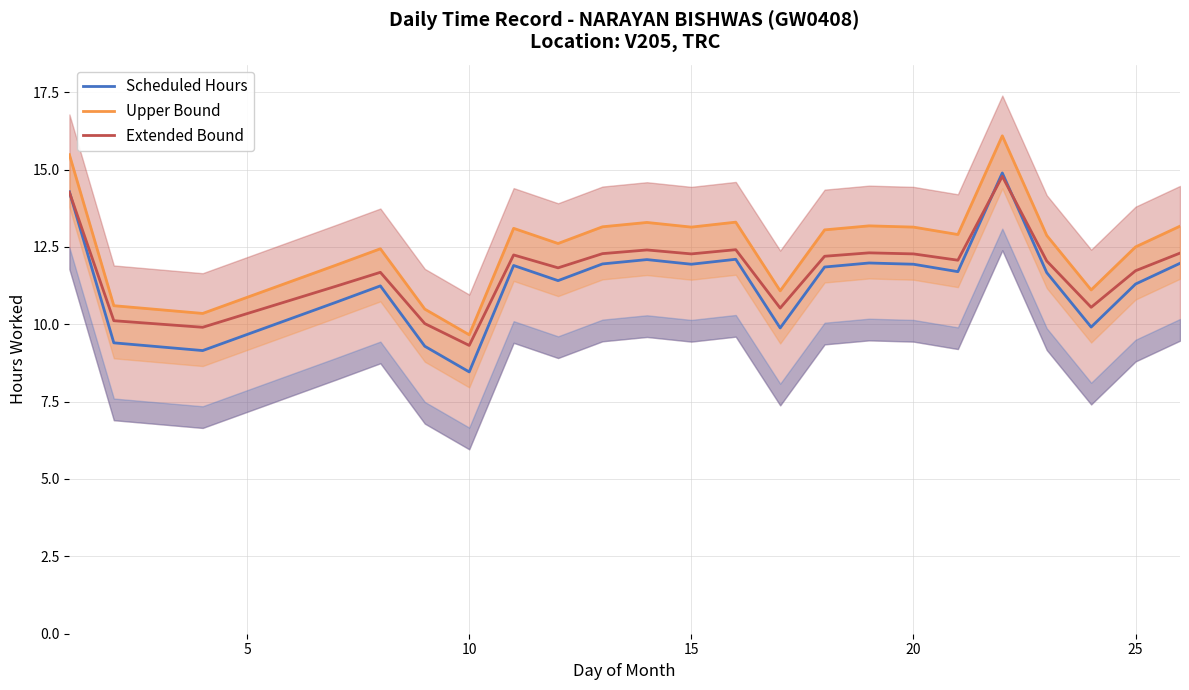

True or false: Scheduled Hours and Upper Bound intersect in this chart.

False